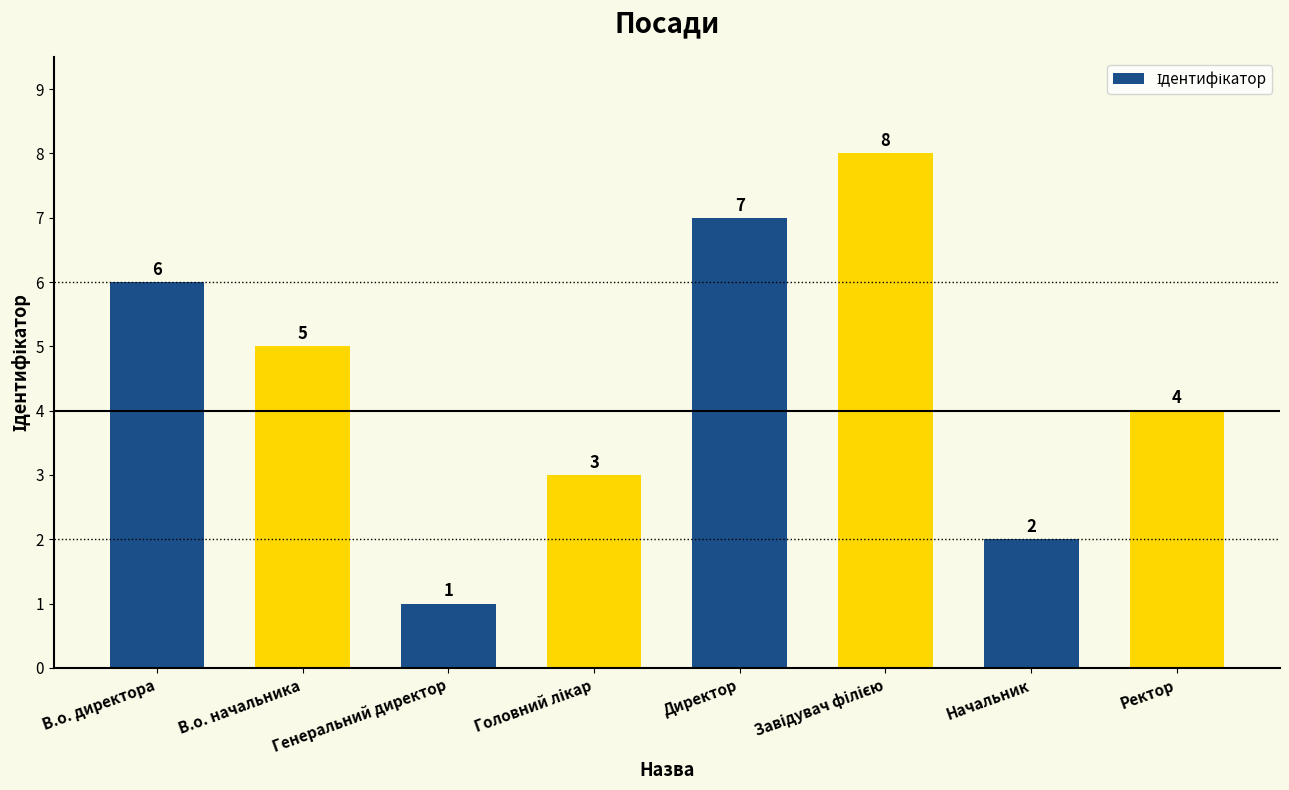

Where is the data nearest to the value 4?

Ректор